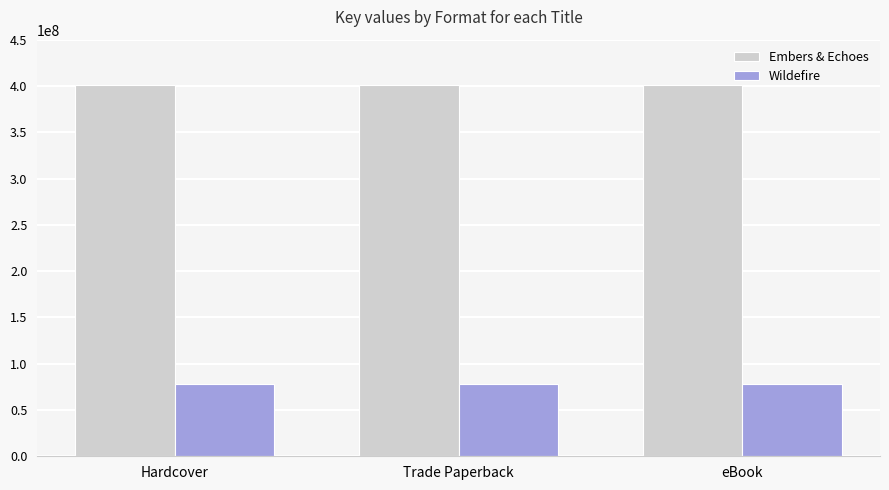

What is the difference between the highest and lowest values at Hardcover?

323557443